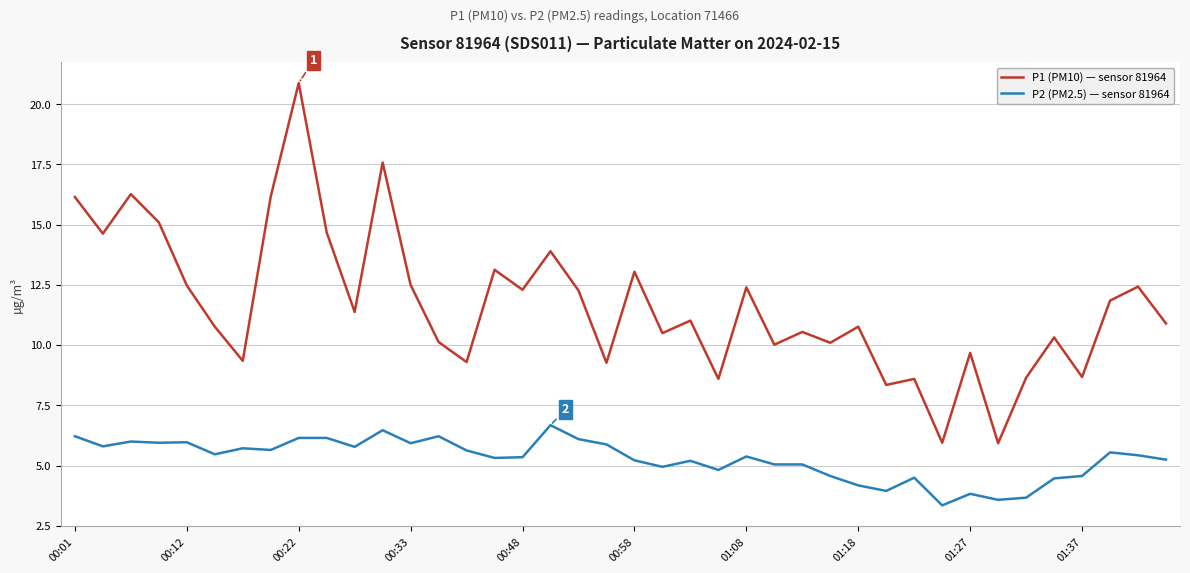

Which series has the largest total across all categories?

P1 (PM10) — sensor 81964